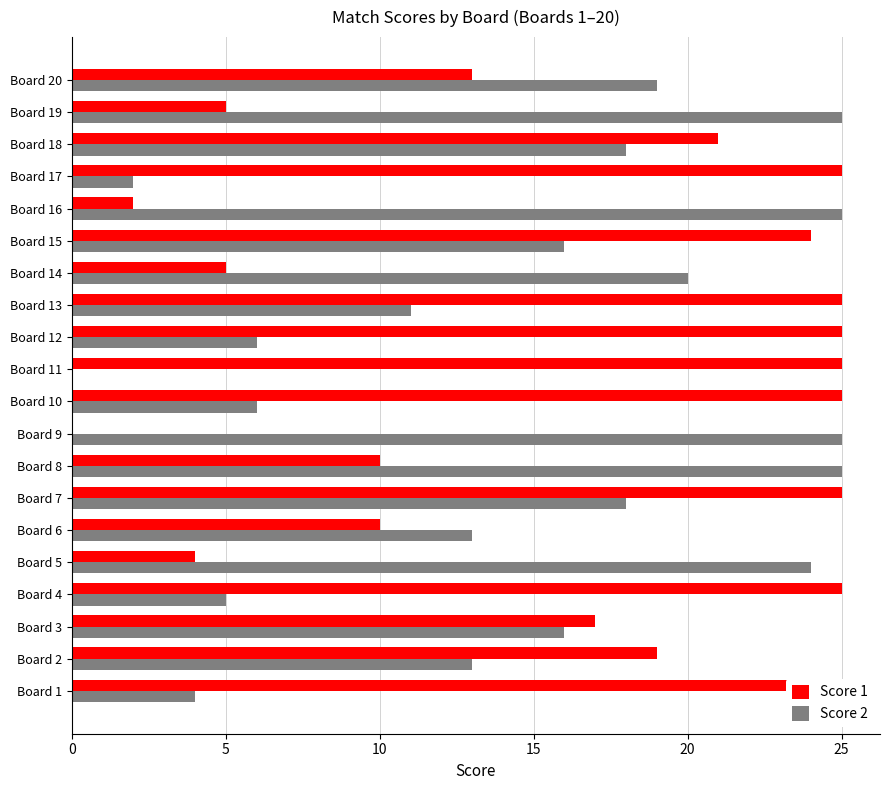

What is the average value of the Score 2 series?

15